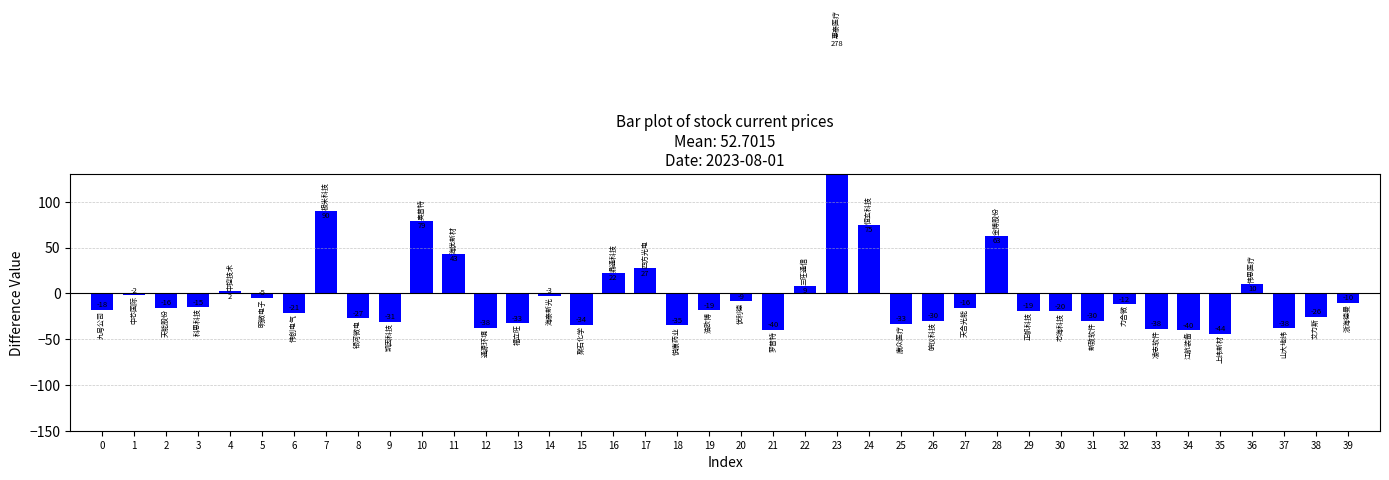

The chart shows a value of -37.7 at 12. True or false?

True